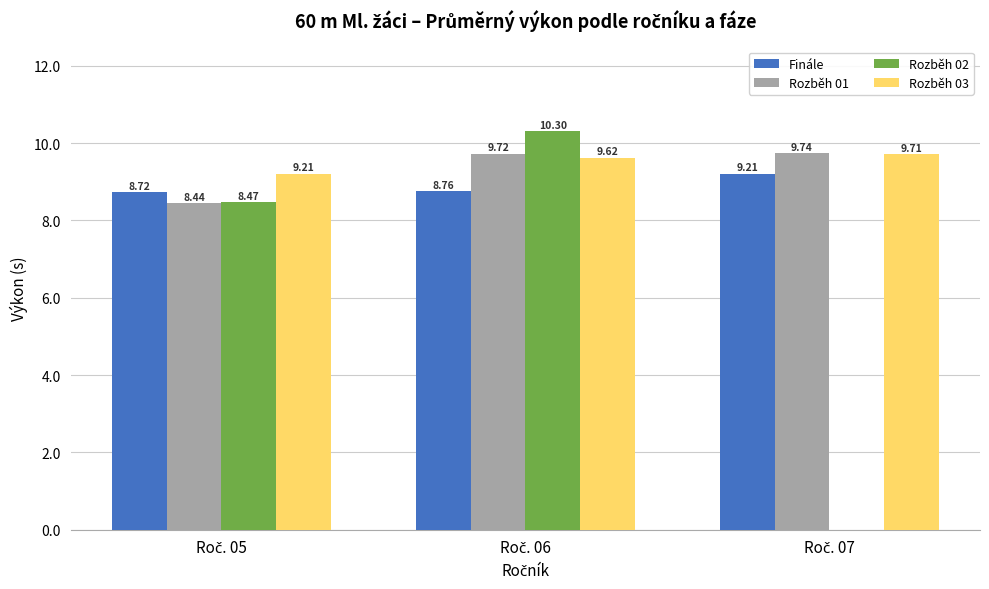

What is the sum of all Rozběh 01 values?

27.9